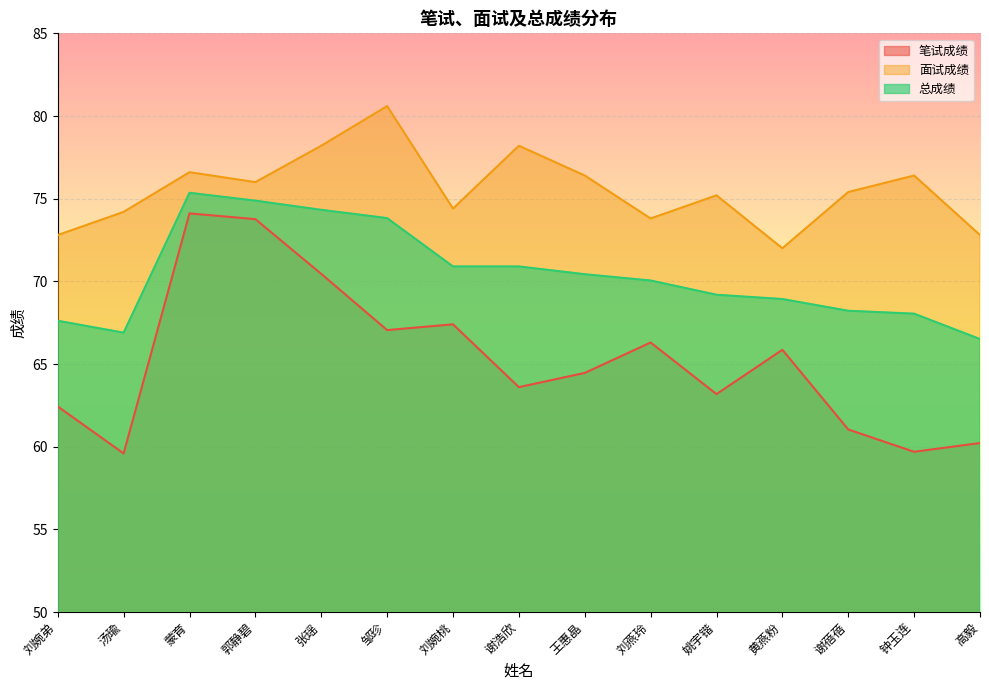

At how many categories does at least one series exceed 75?

9